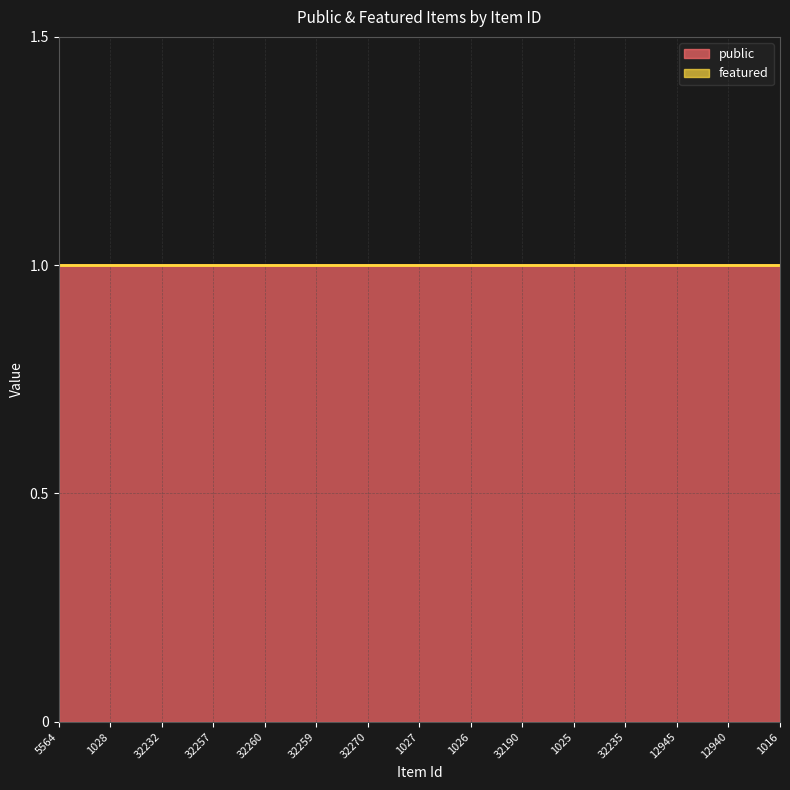

True or false: featured has more than 1 interior local peaks.

False